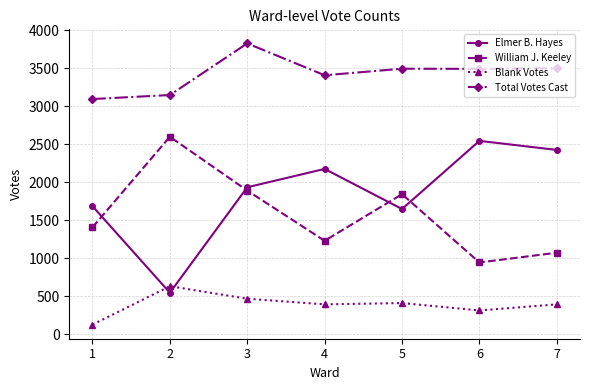

How many lines are shown in the chart?

4